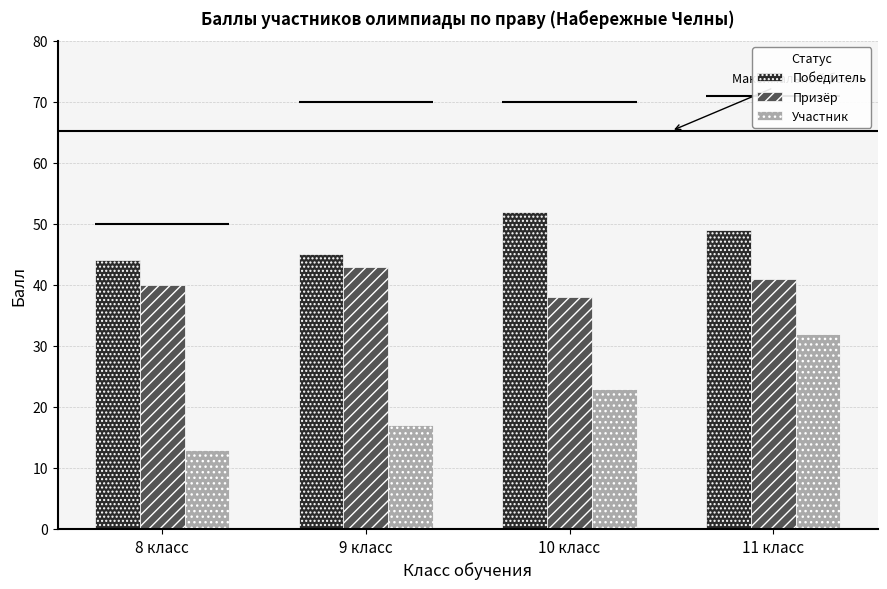

What is the difference between the maximum and minimum values in the Участник series?

19